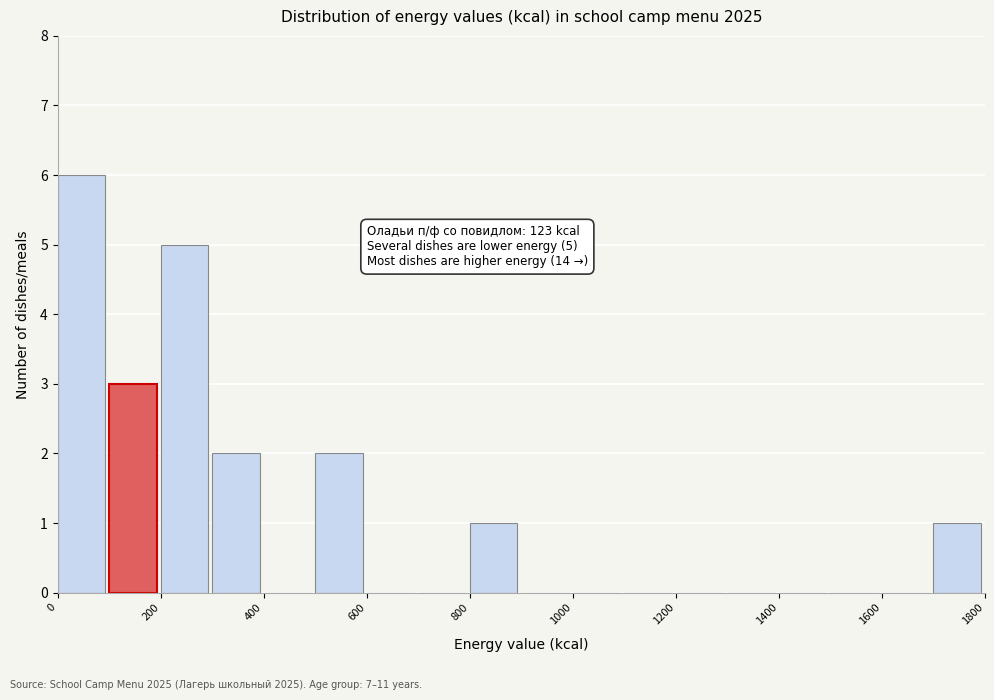

Which range on the x-axis has the tallest bar?

0 to 100